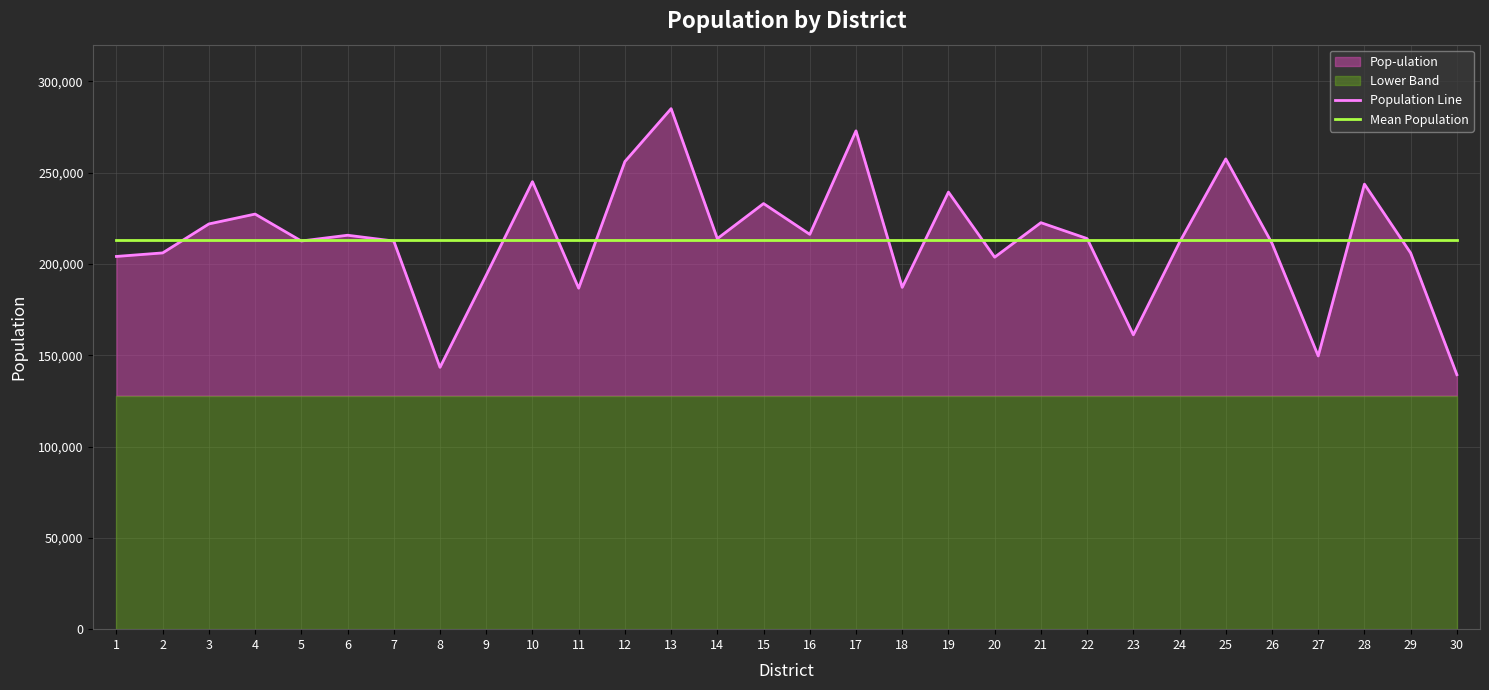

Reading left to right, extract all data points from this chart.

Population Line: 204058.0	205994.0	221852.0	227253.0	212509.0	215662.0	212500.0	143347.0	193812.0	245002.0	186671.0	256002.0	284971.0	213796.0	233004.0	216157.0	272828.0	187118.0	239288.0	203640.0	222544.0	213839.0	161153.0	211835.0	257455.0	211245.0	149578.0	243649.0	205929.0	139326.0
Mean Population: 213067.2	213067.2	213067.2	213067.2	213067.2	213067.2	213067.2	213067.2	213067.2	213067.2	213067.2	213067.2	213067.2	213067.2	213067.2	213067.2	213067.2	213067.2	213067.2	213067.2	213067.2	213067.2	213067.2	213067.2	213067.2	213067.2	213067.2	213067.2	213067.2	213067.2